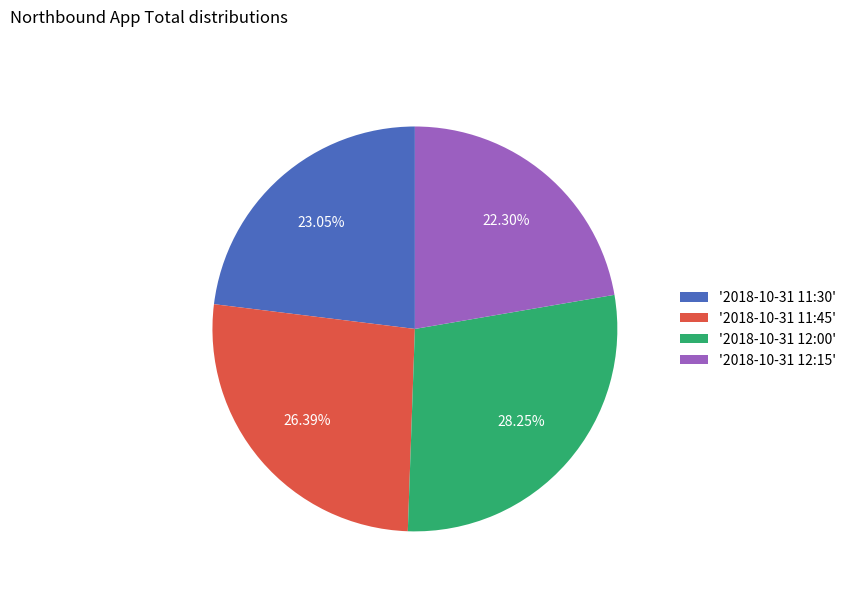

Which has a higher value, '2018-10-31 12:15' or '2018-10-31 12:00'?

'2018-10-31 12:00'